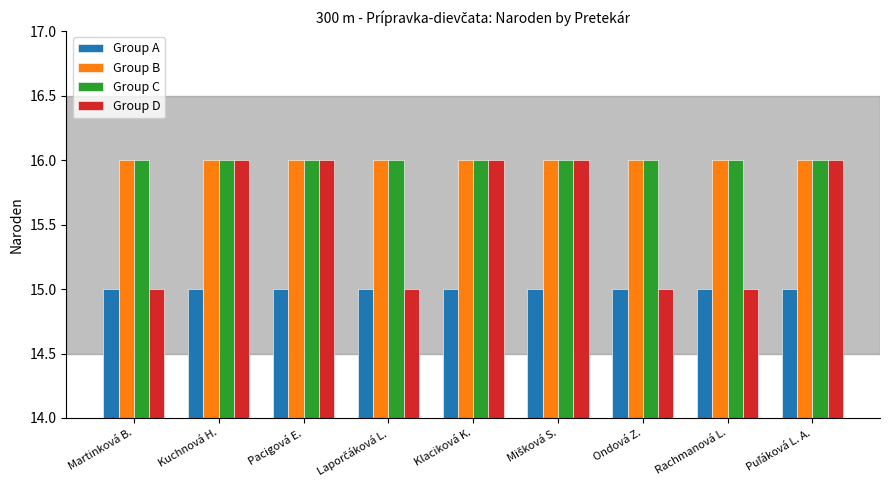

What is the label of the 7th bar from the right?

Pacigová E.